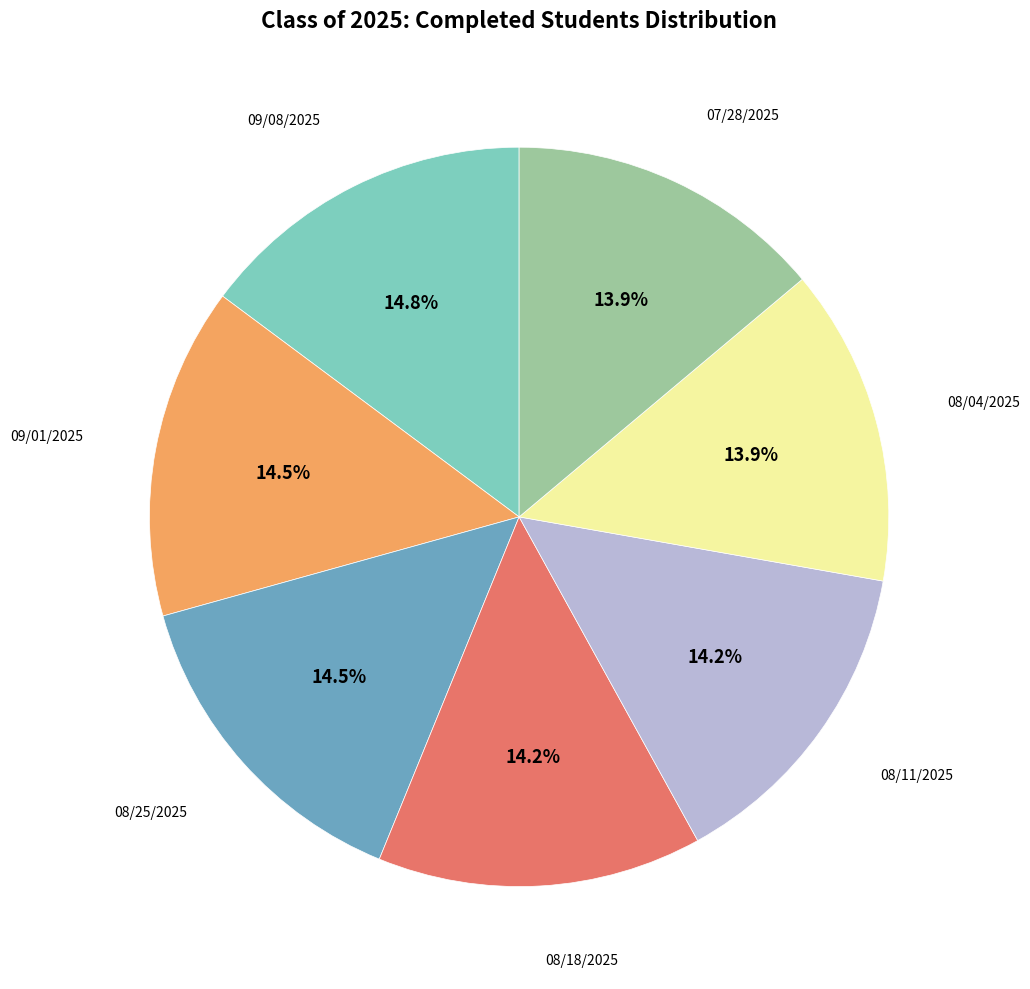

Is there any slice that represents more than half of the pie?

No